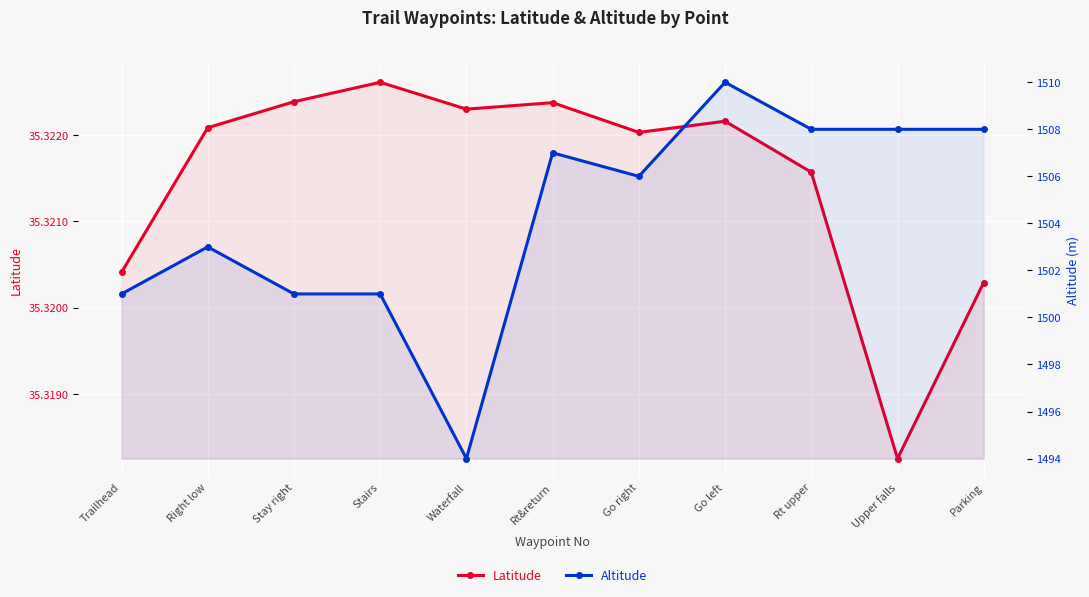

Between Trailhead and Right low, which series saw the biggest shift?

Altitude